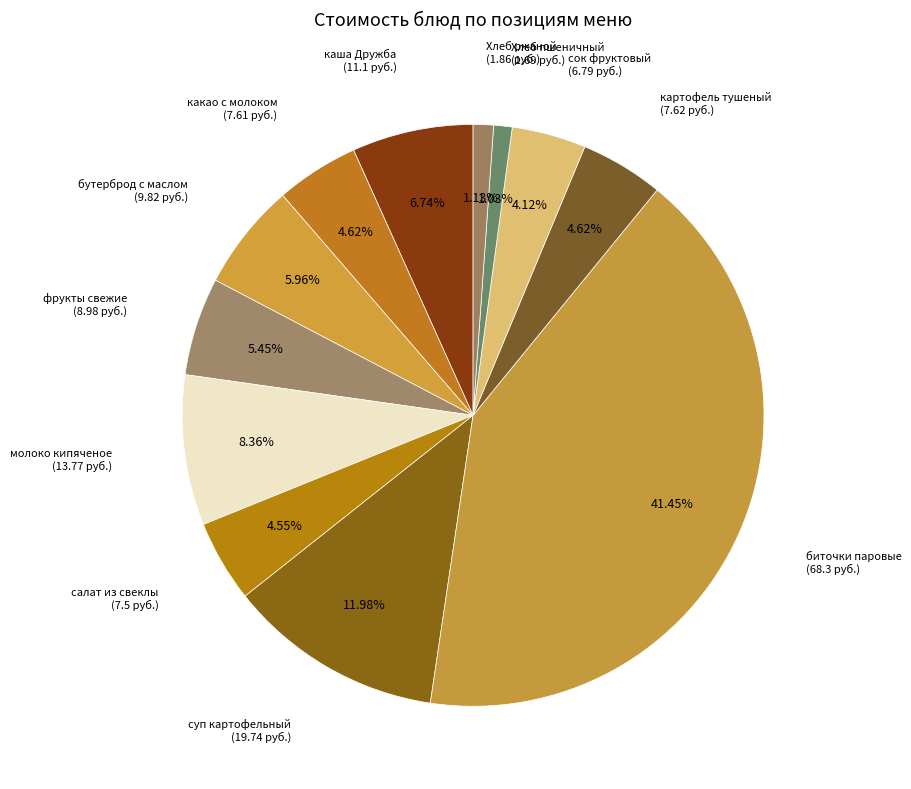

How many slices are in this pie chart?

12